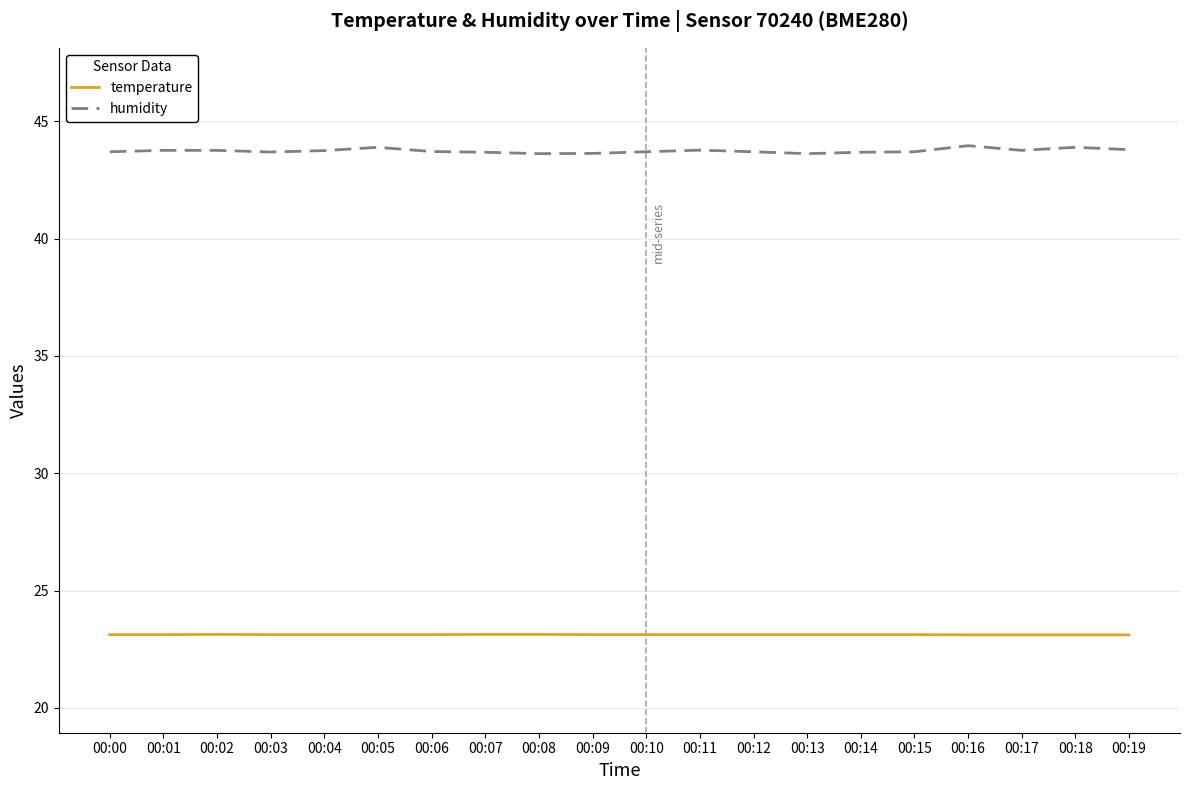

What are all the series names shown in the legend?

temperature, humidity